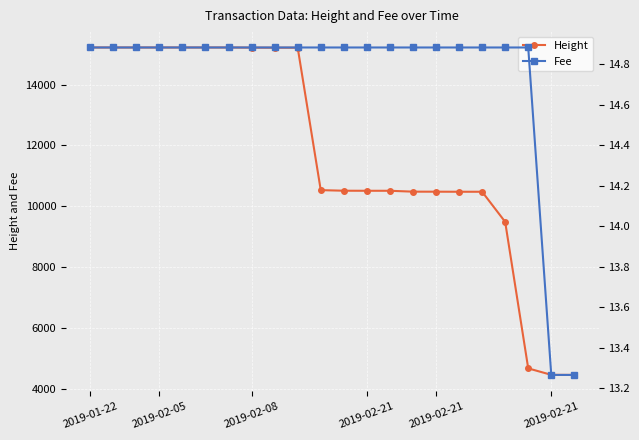

How many values in the Height series are below 10534?

11